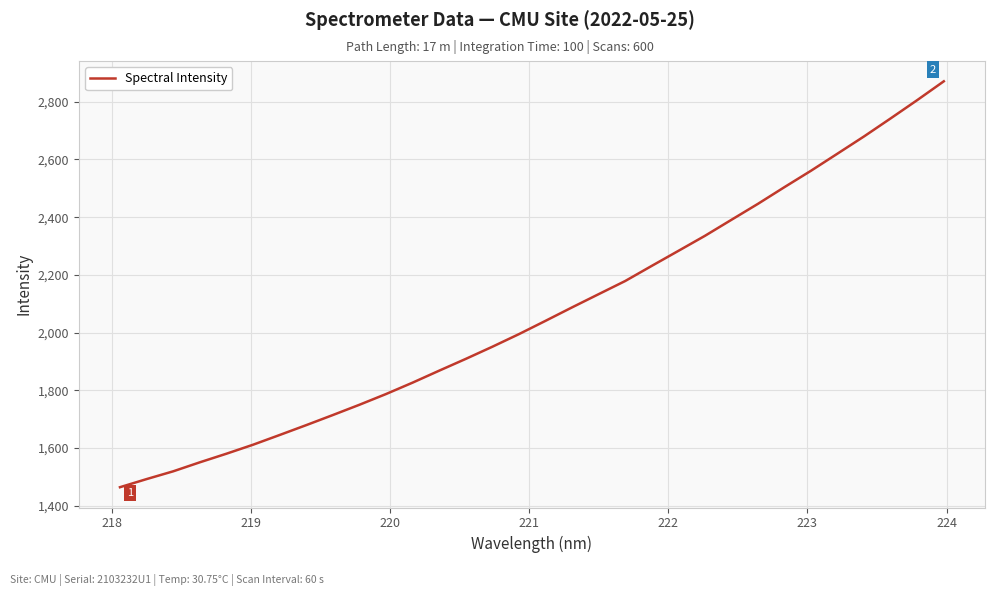

What is the difference between the maximum and minimum values?

1407.1